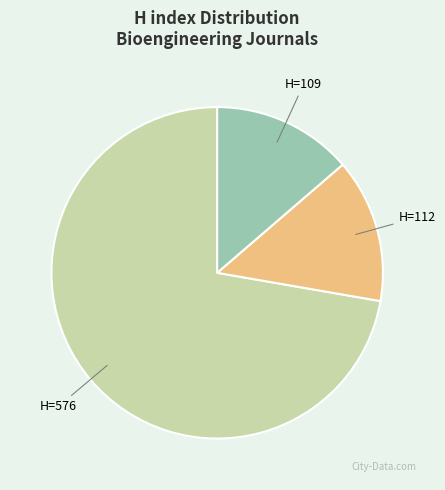

Is there any slice that represents more than half of the pie?

Yes